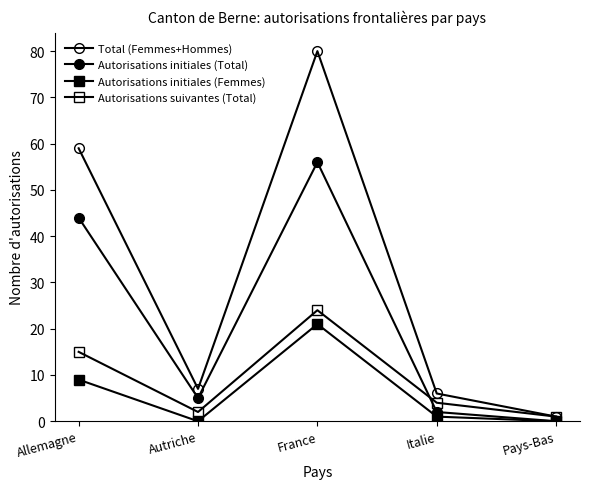

What is the spread (max minus min) of values at Allemagne?

50